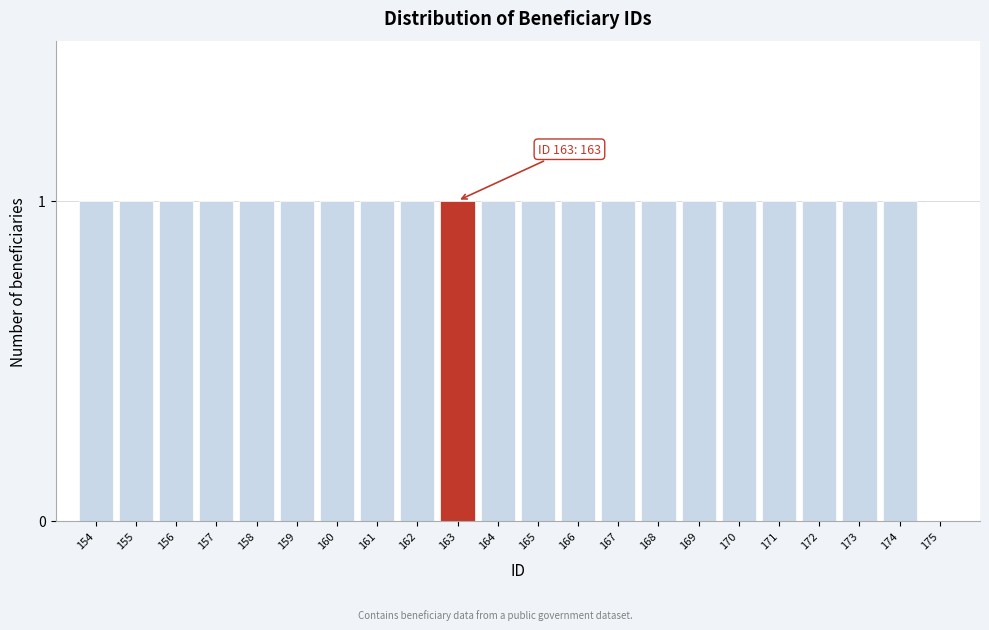

Reading left to right, what are all the values shown in this chart?

154=1	155=1	156=1	157=1	158=1	159=1	160=1	161=1	162=1	163=1	164=1	165=1	166=1	167=1	168=1	169=1	170=1	171=1	172=1	173=1	174=1	175=0